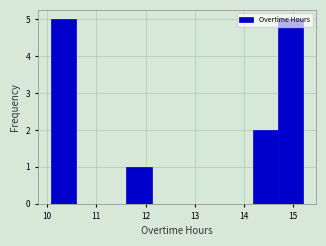

Reading left to right, transcribe this chart: for each bar, give the range it covers on the x-axis and its height. Neither the bar edges nor the heights are printed on the chart, so give them approximately, as read against the axes.

10.1 to 10.6: 5
10.6 to 11.1: 0
11.1 to 11.6: 0
11.6 to 12.1: 1
12.1 to 12.6: 0
12.6 to 13.2: 0
13.2 to 13.7: 0
13.7 to 14.2: 0
14.2 to 14.7: 2
14.7 to 15.2: 5